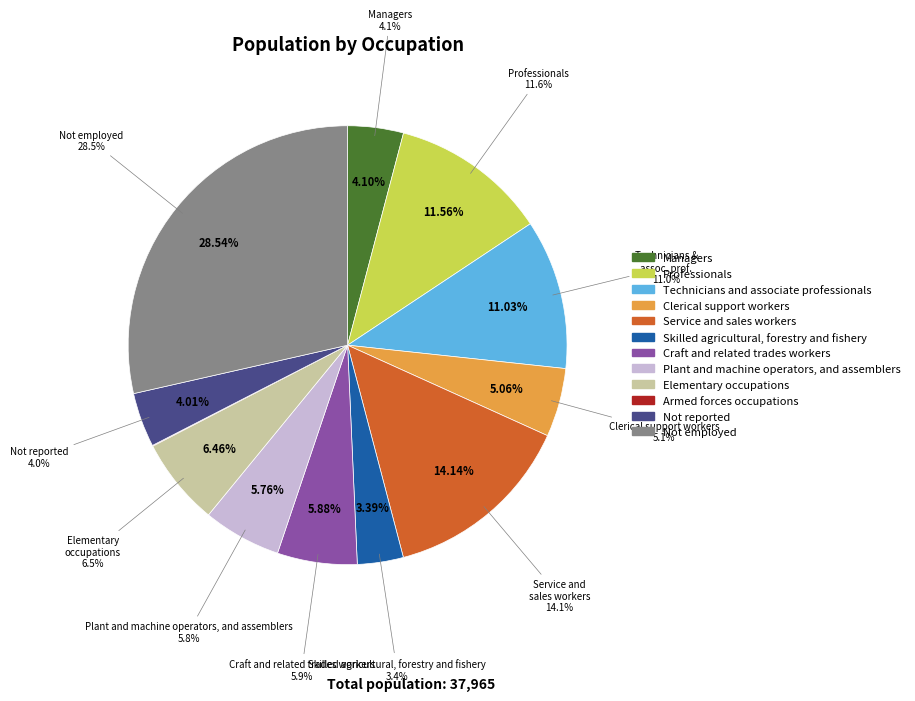

Rank the categories by value from highest to lowest.

Not employed, Service and sales workers, Professionals, Technicians and associate professionals, Elementary occupations, Craft and related trades workers, Plant and machine operators, and assemblers, Clerical support workers, Managers, Not reported, Skilled agricultural, forestry and fishery, Armed forces occupations